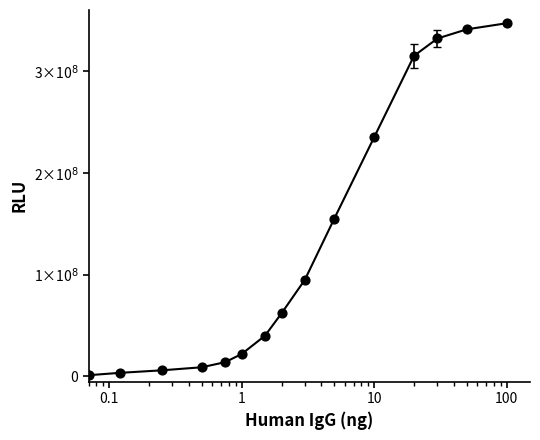

Is this an area chart (filled region under the line)?

No